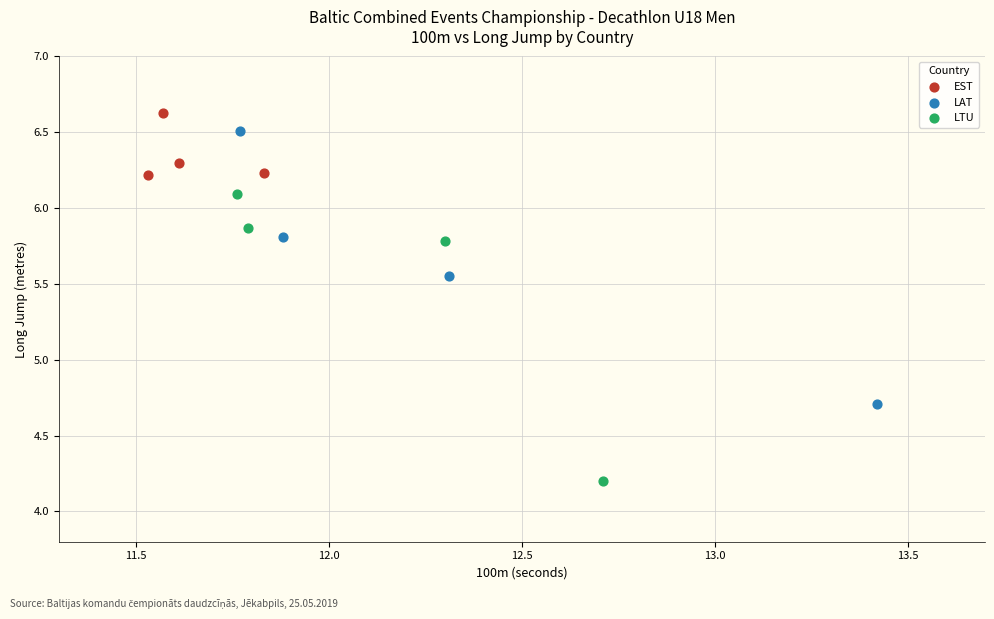

Which series contains the lowest Y value?

LTU